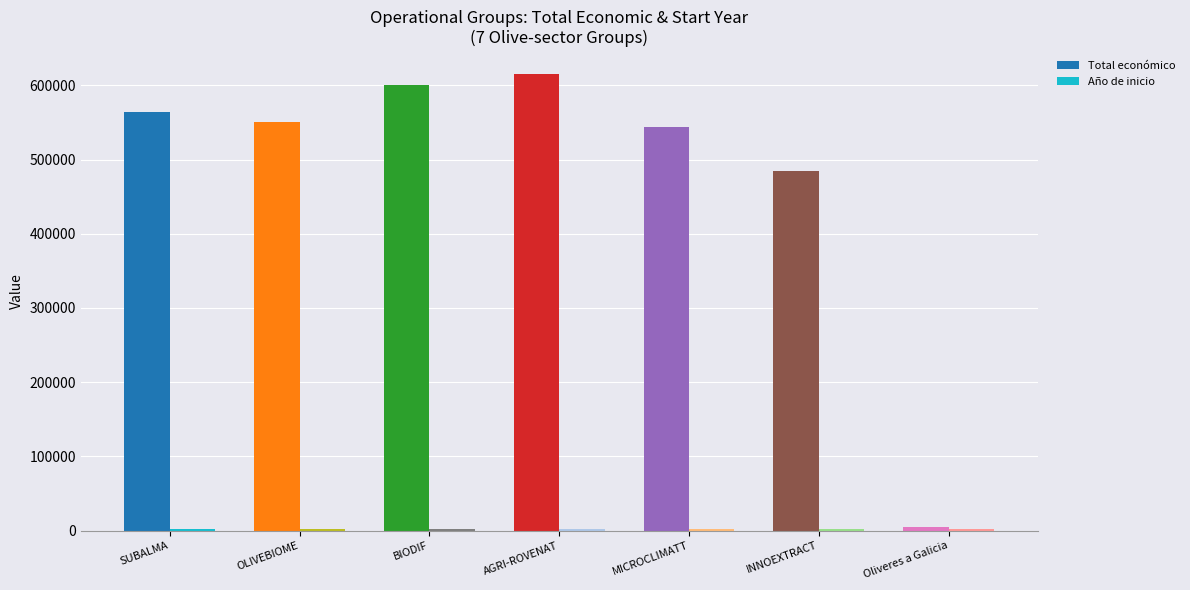

Is it true that Total económico equals 991529 at AGRI-ROVENAT?

False